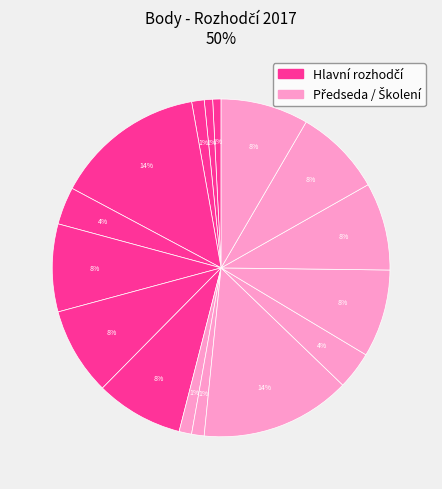

Count the number of slices in the pie.

16